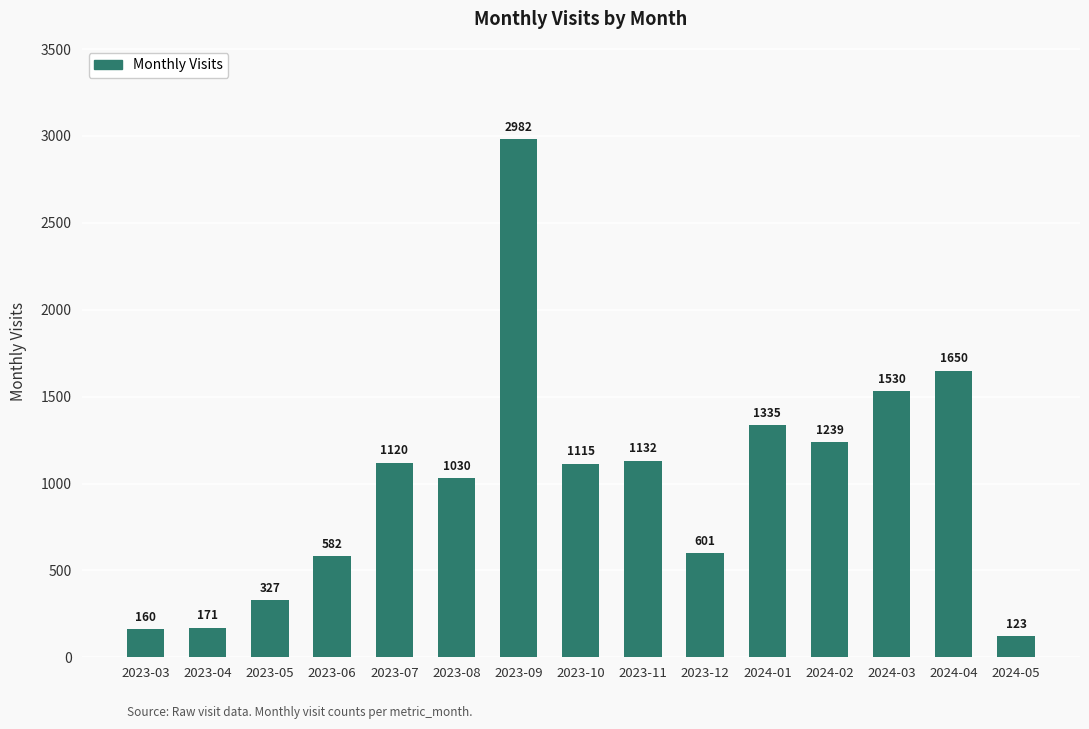

What position from the right is 2024-01?

5